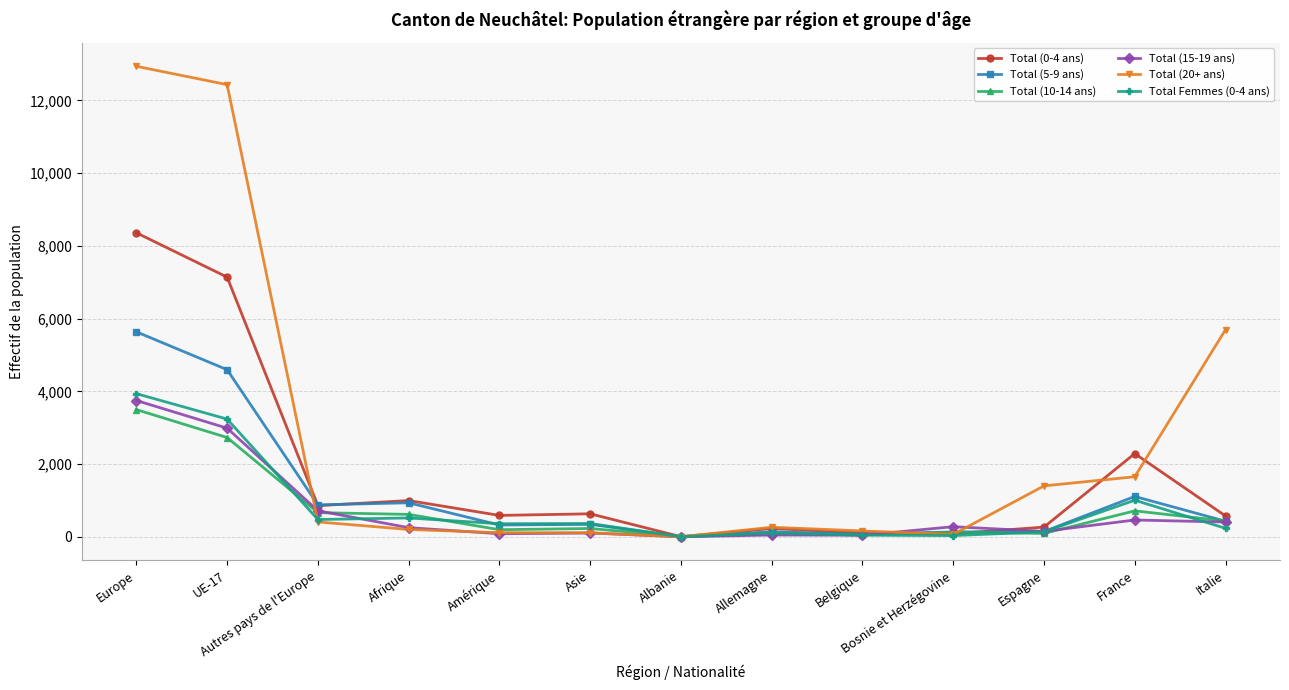

In Total (20+ ans), how many points are higher than both neighbors (excluding endpoints)?

1